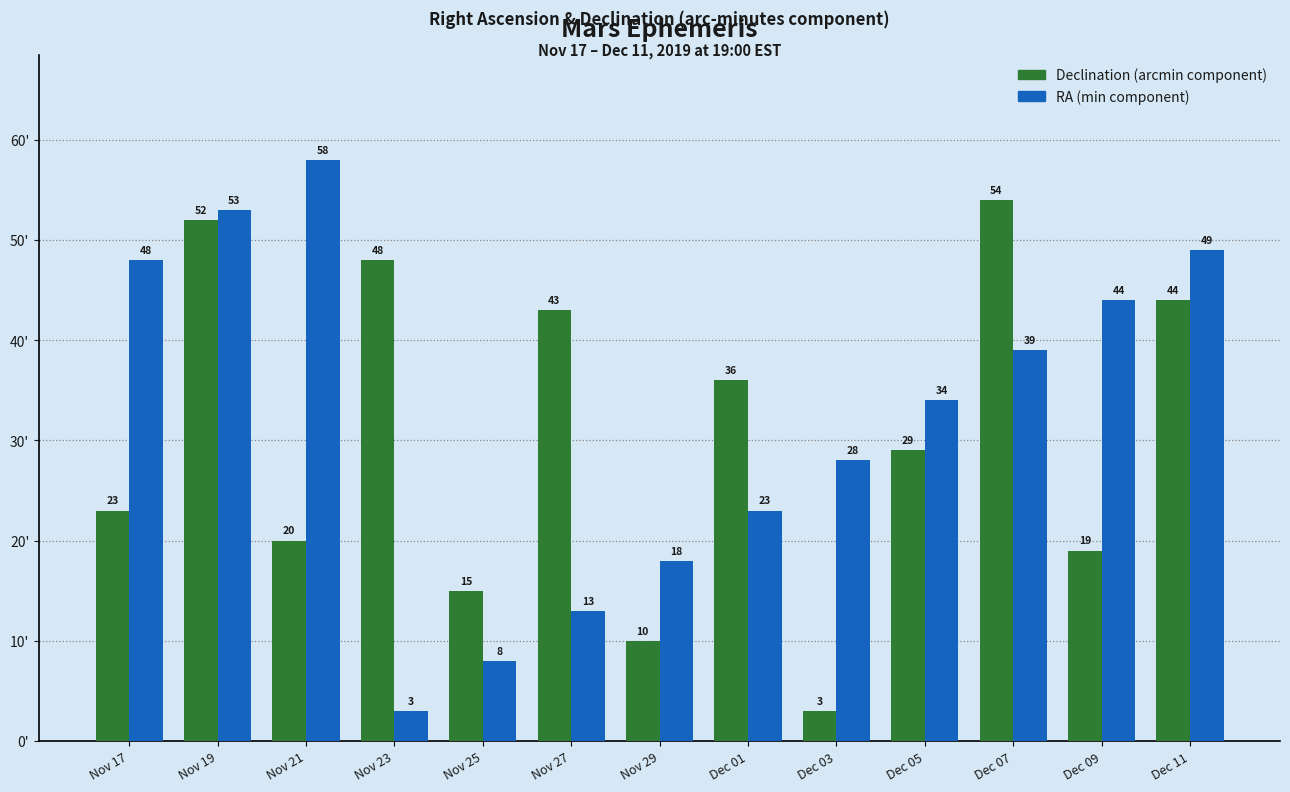

What is the total value across all series at Dec 01?

59